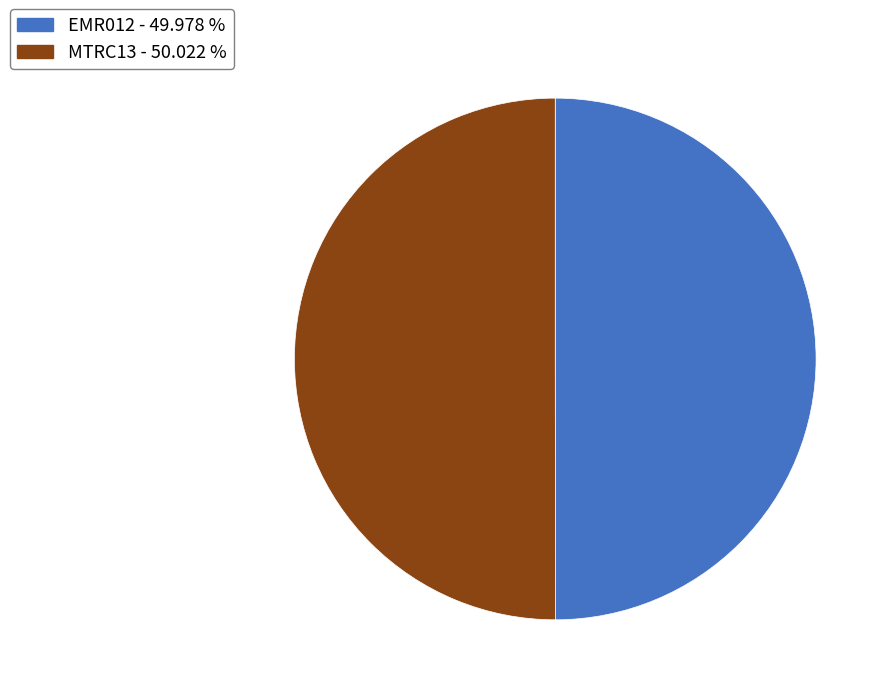

True or false: MTRC13 accounts for 45% of the total.

False